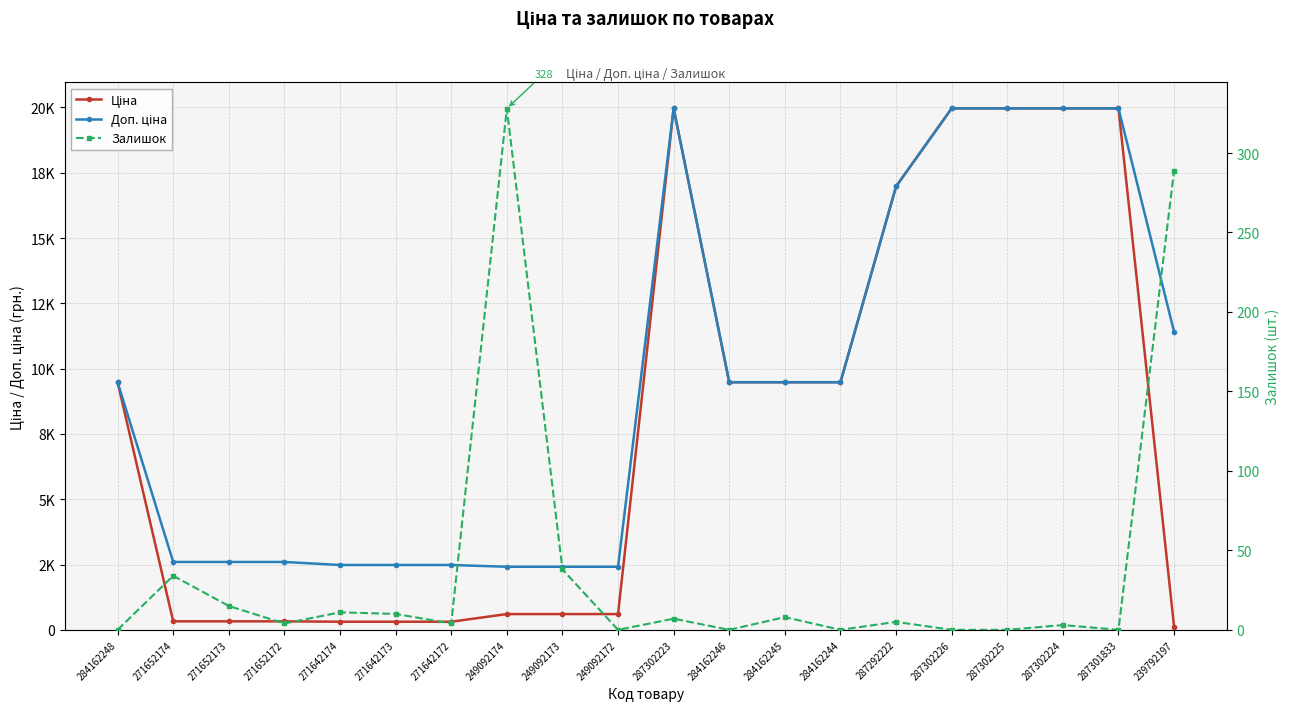

Is it true that Доп. ціна equals 26499.9 at 287302224?

False